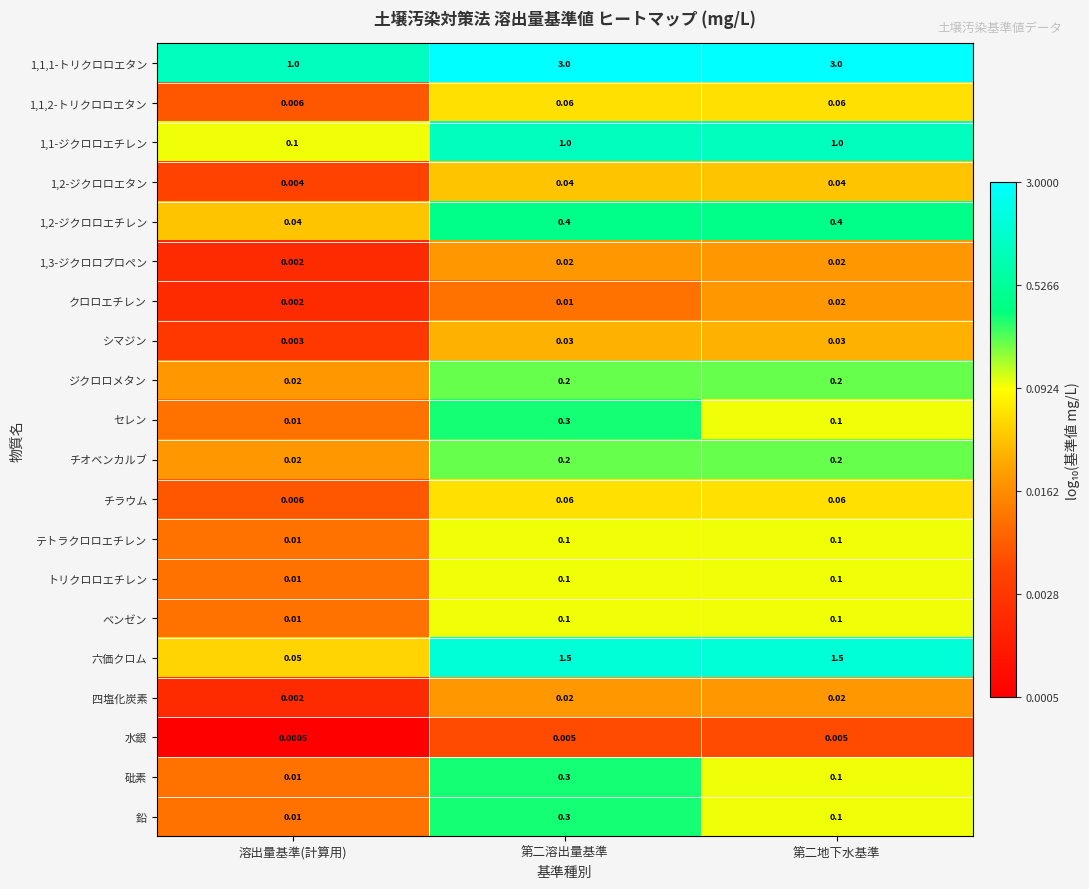

At which label is 1,1,2-トリクロロエタン closest to 0?

溶出量基準(計算用)